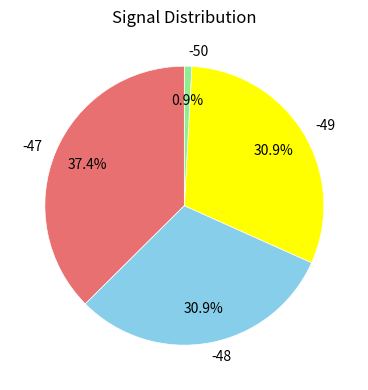

To the nearest percent, what percentage of the pie is -47?

37%